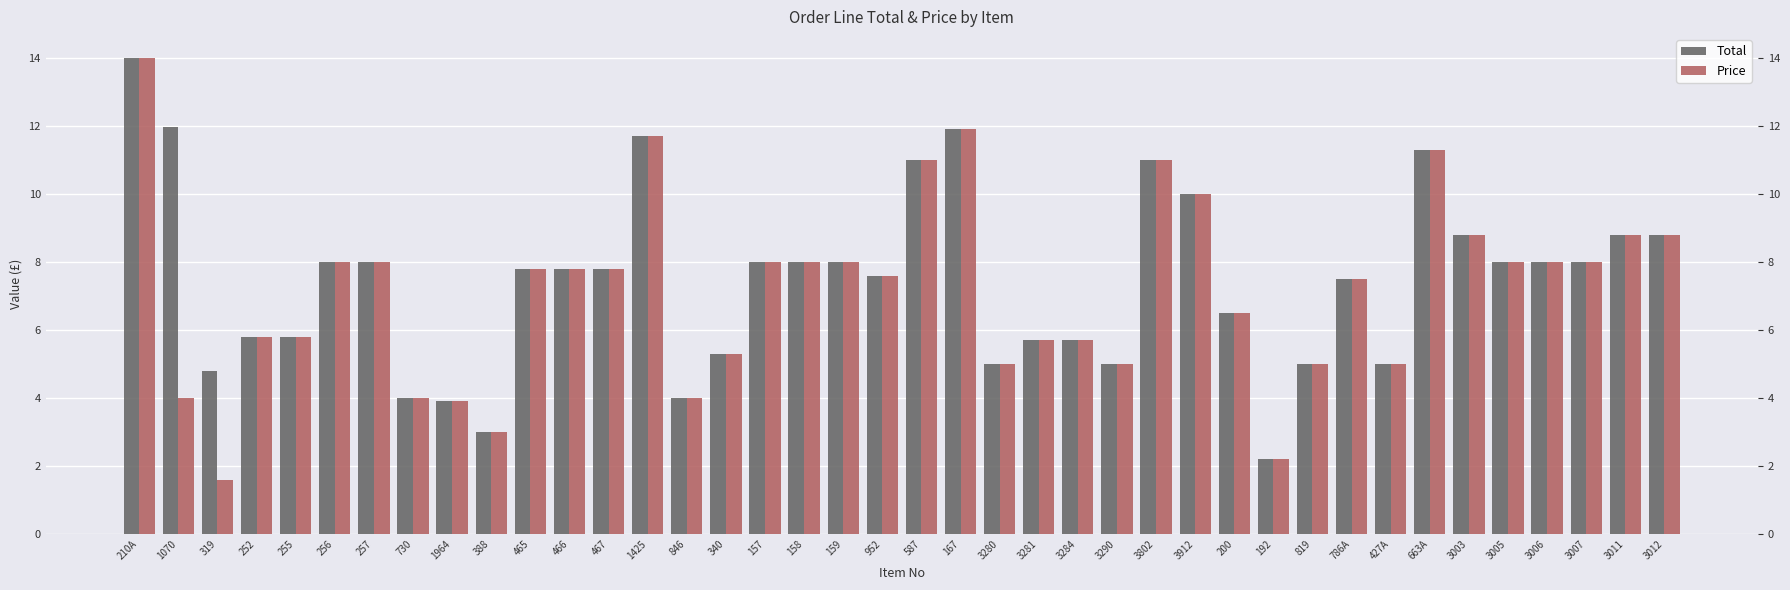

What is the total value across all series at 167?

23.8